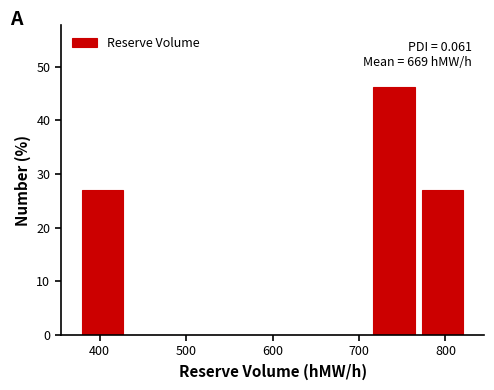

Which range on the x-axis has the tallest bar?

710 to 770